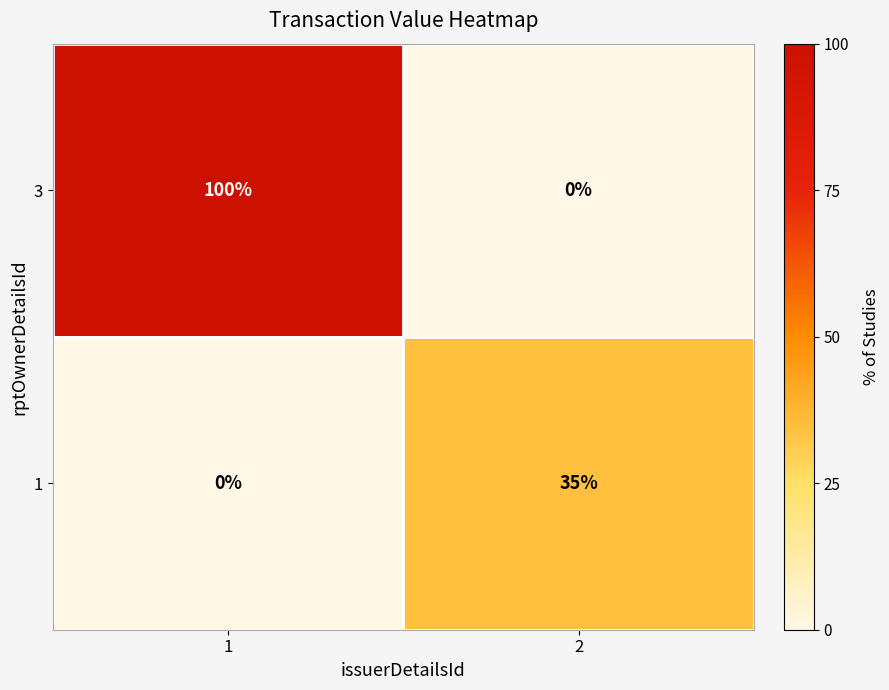

Reading left to right, list all the values displayed in this chart.

3: 1=100	2=0
1: 1=0	2=35